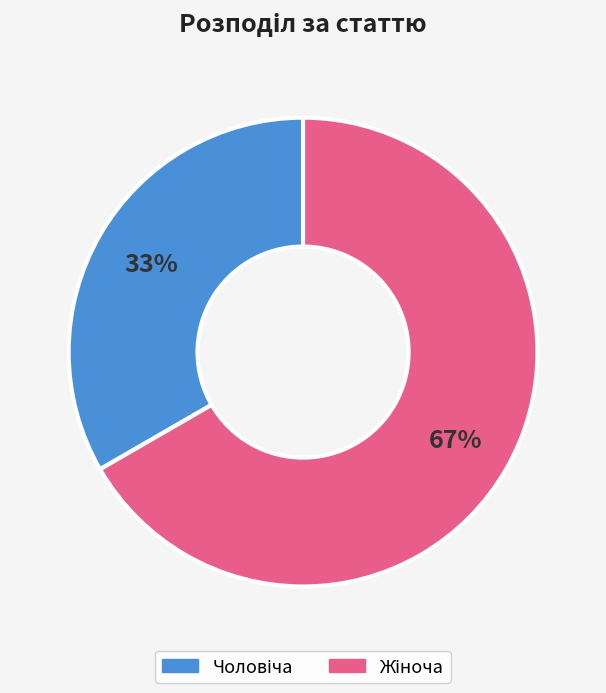

Is there a majority slice in this chart?

Yes